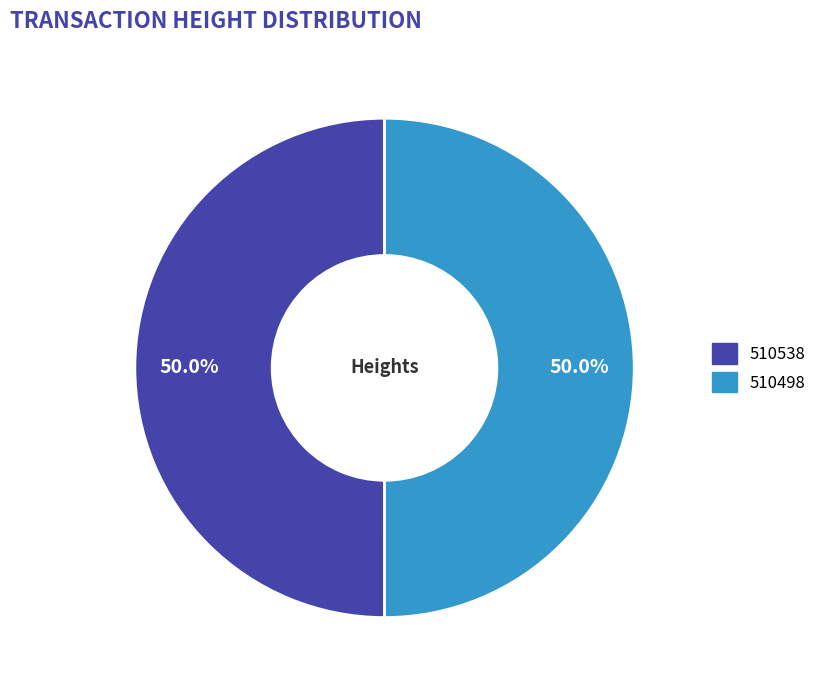

Combined, do 510538 and 510498 account for over 50%?

Yes